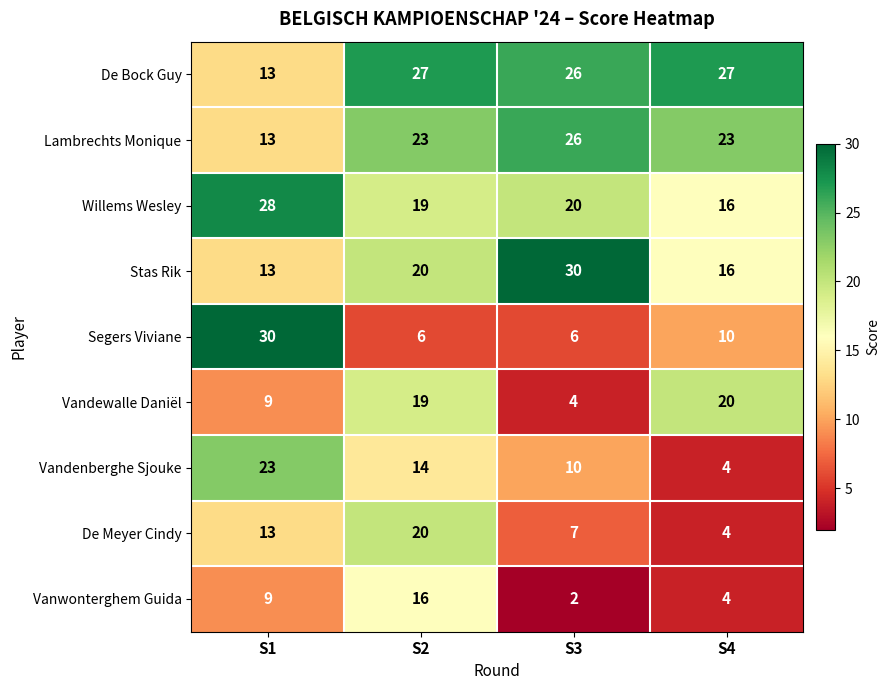

What is the difference between the maximum and minimum values in the Vandenberghe Sjouke series?

19